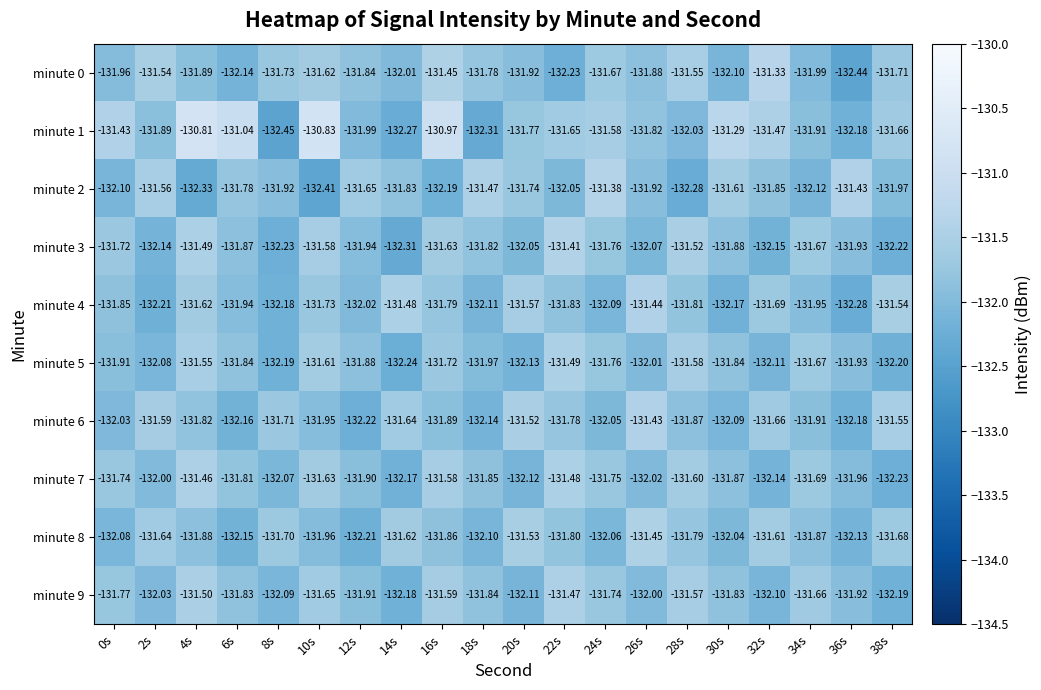

Is the value of minute 4 at 14s greater than the value of minute 6 at 4s?

Yes